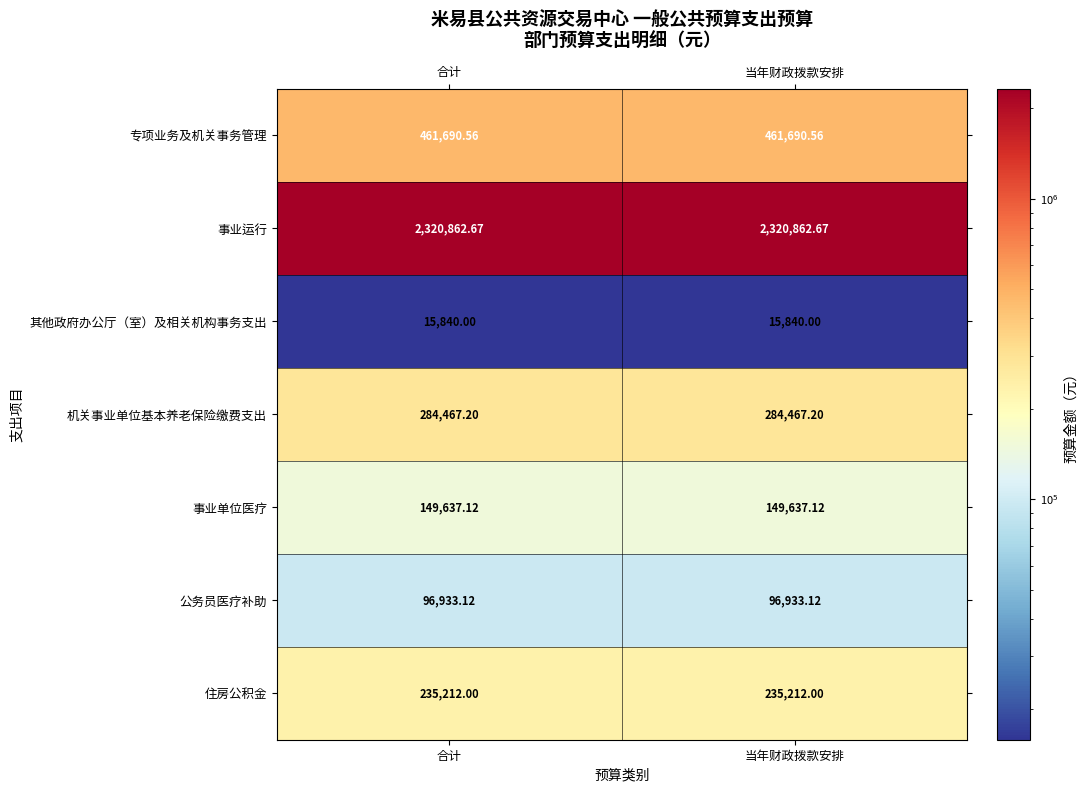

List the series in order of their peak value, highest first.

事业运行, 专项业务及机关事务管理, 机关事业单位基本养老保险缴费支出, 住房公积金, 事业单位医疗, 公务员医疗补助, 其他政府办公厅（室）及相关机构事务支出